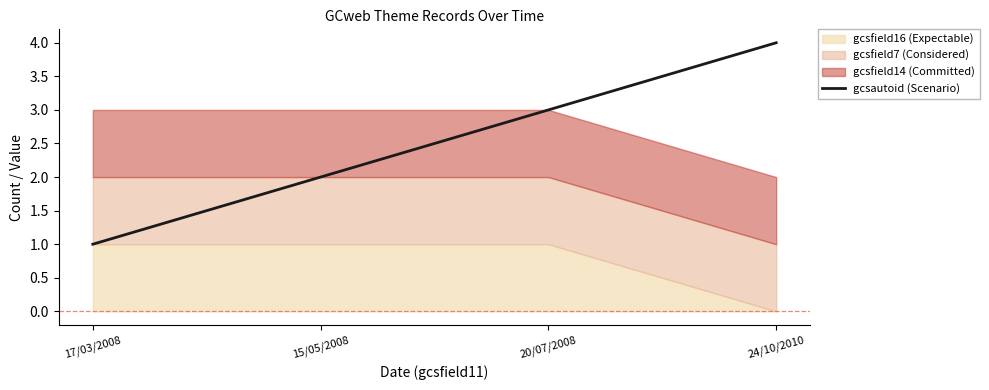

At which label does the data first exceed 3?

24/10/2010